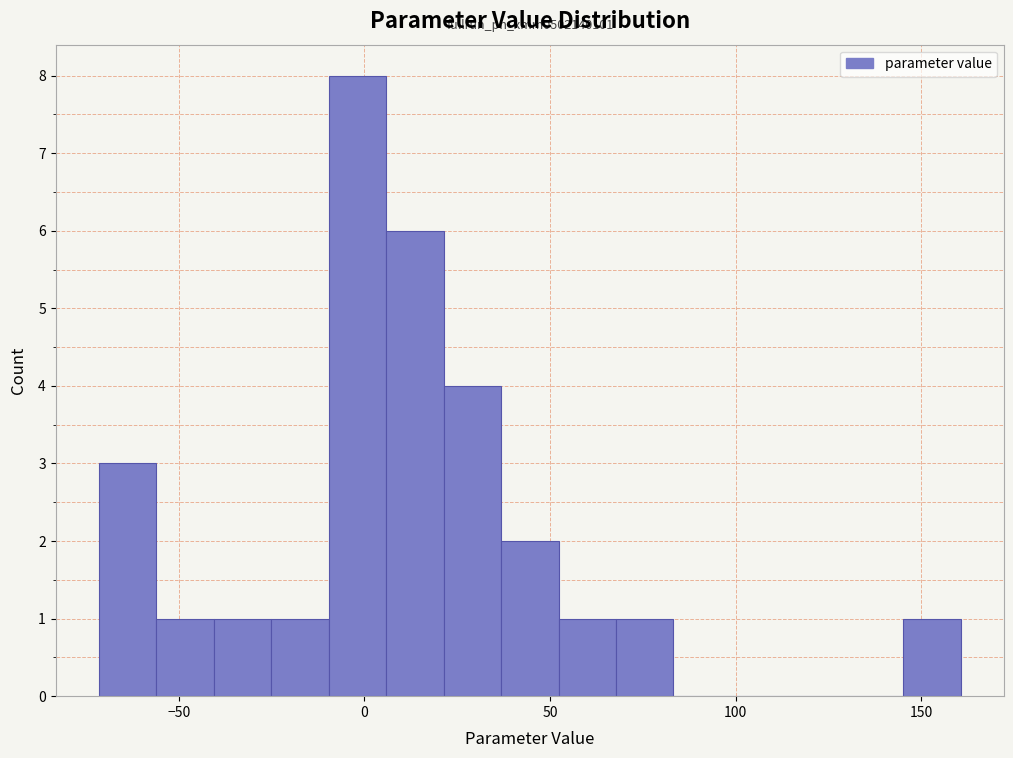

Around what value on the x-axis is the tallest bar? Give the approximate position of its centre, as read against the axis.

0